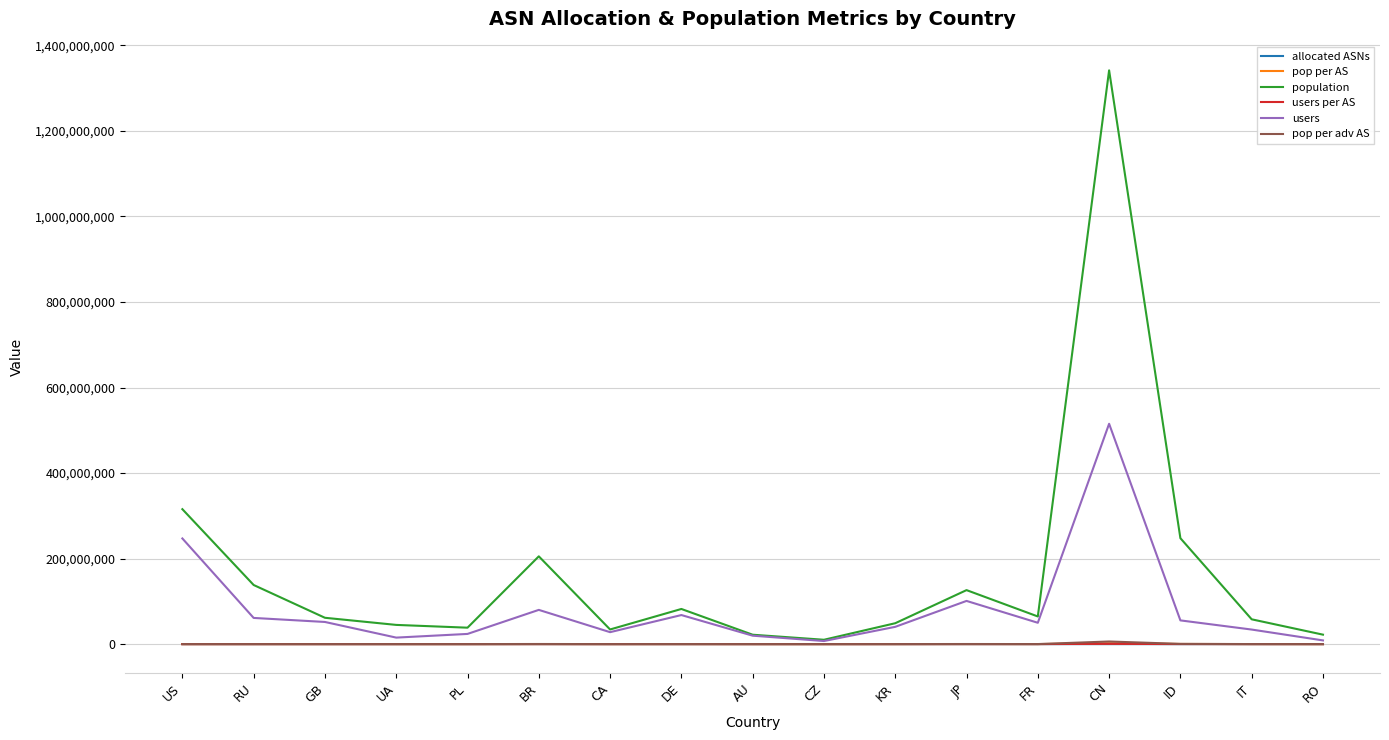

Which series has the widest spread of values?

population